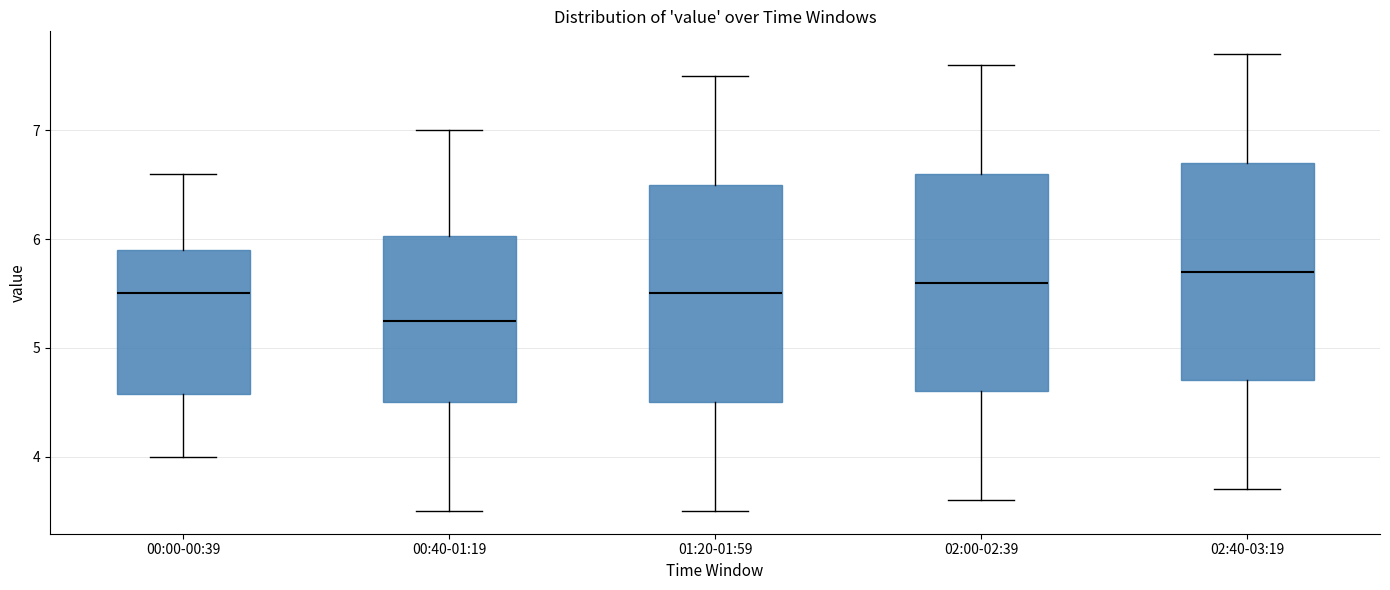

Reading left to right, transcribe this box plot: for each box, give where its median line is, the range the box spans, and where its two whiskers end, as read against the y-axis. The values are not printed on the chart, so give them approximately, as read against the axis.

00:00-00:39: median 5.5, box 4.6 to 5.9, whiskers 4.0 to 6.6
00:40-01:19: median 5.3, box 4.5 to 6.0, whiskers 3.5 to 7.0
01:20-01:59: median 5.5, box 4.5 to 6.5, whiskers 3.5 to 7.5
02:00-02:39: median 5.6, box 4.6 to 6.6, whiskers 3.6 to 7.6
02:40-03:19: median 5.7, box 4.7 to 6.7, whiskers 3.7 to 7.7